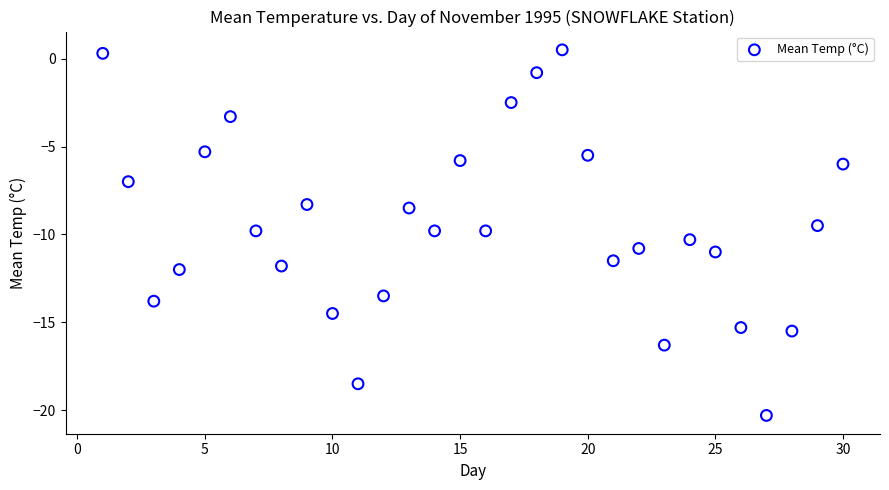

What is the range of X values (max minus min)?

29.0